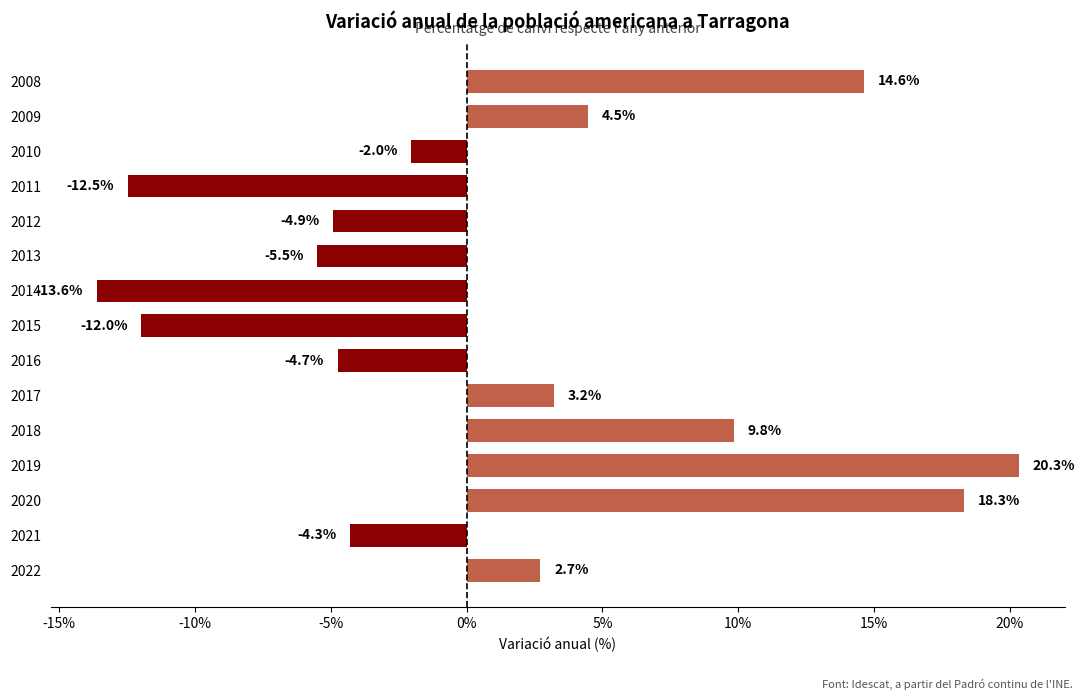

Rank the categories by value from highest to lowest.

2019, 2020, 2008, 2018, 2009, 2017, 2022, 2010, 2021, 2016, 2012, 2013, 2015, 2011, 2014